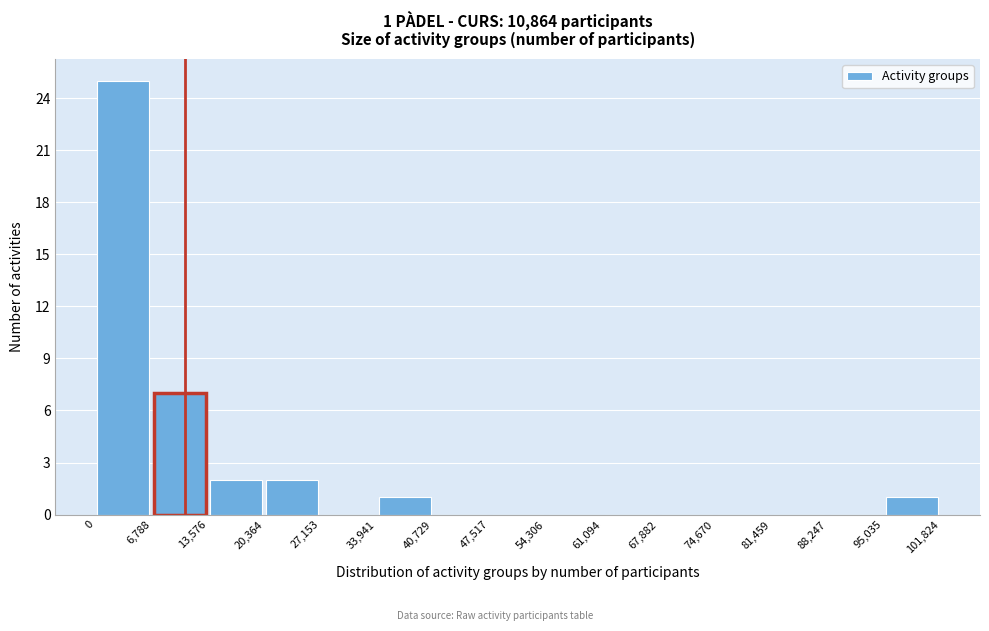

Which range on the x-axis has the tallest bar?

0 to 6,788